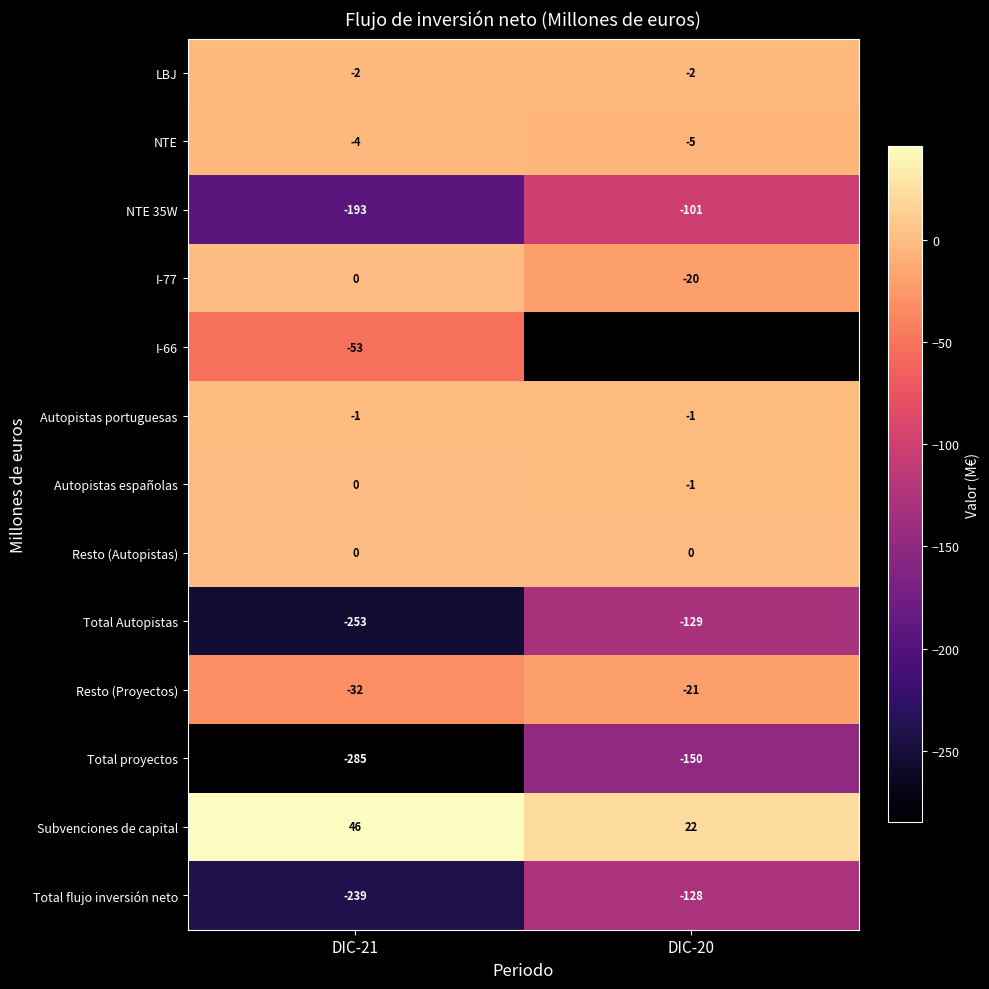

True or false: Total Autopistas has a value of -191 at DIC-20.

False